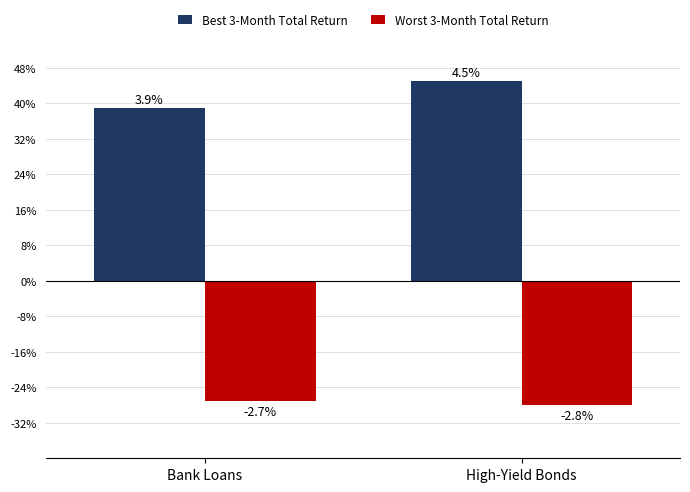

Does the chart contain stacked bars?

No